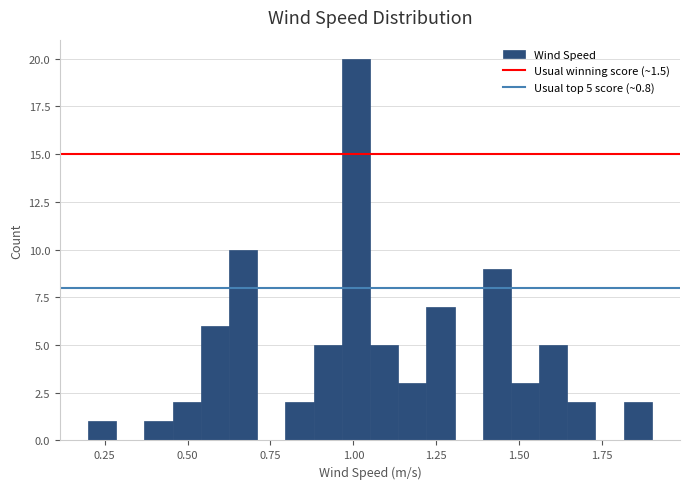

Around what value on the x-axis is the tallest bar? Give the approximate position of its centre, as read against the axis.

1.00